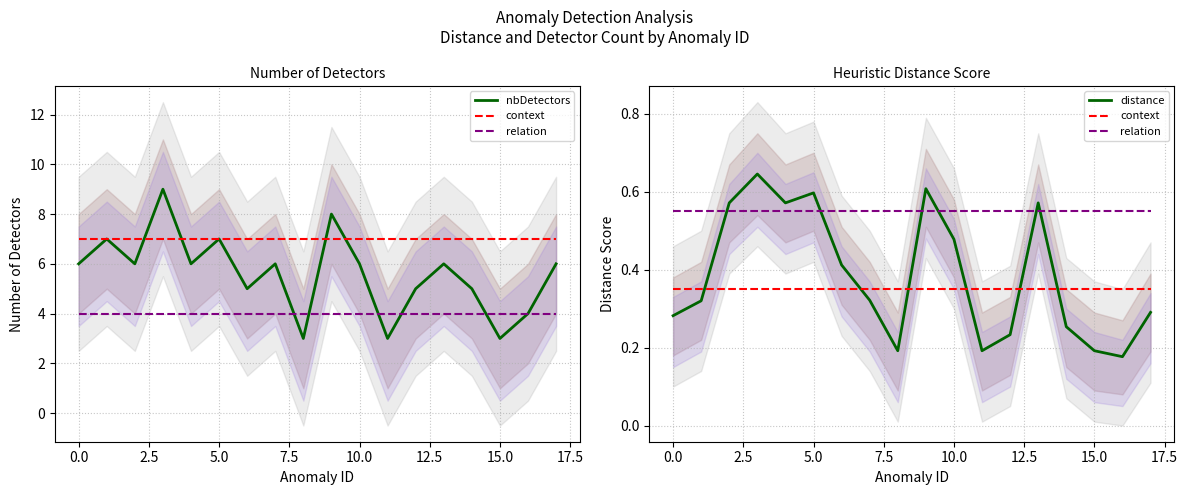

Which series has the largest total across all categories?

nbDetectors